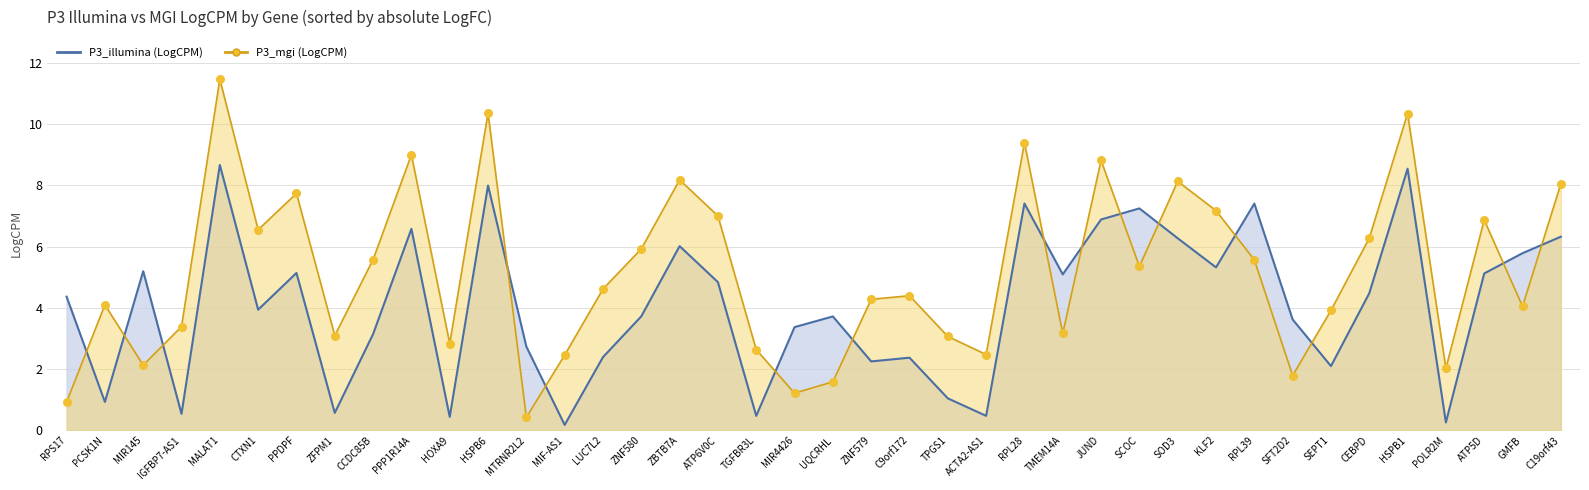

At how many categories does at least one series exceed 0?

40